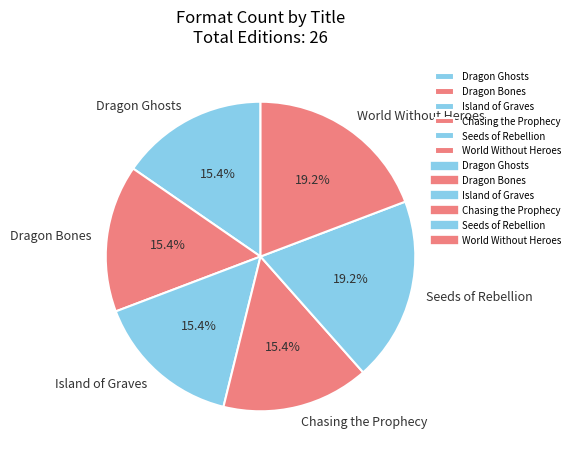

The World Without Heroes slice represents 13% of the pie. True or false?

False